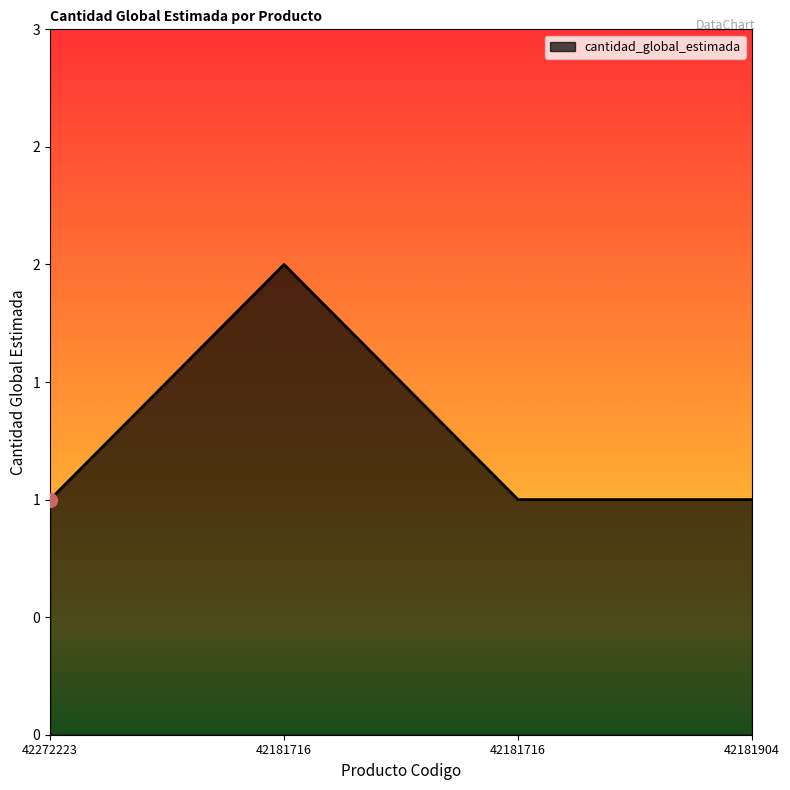

The chart shows a value of 0 at 42272223. True or false?

False